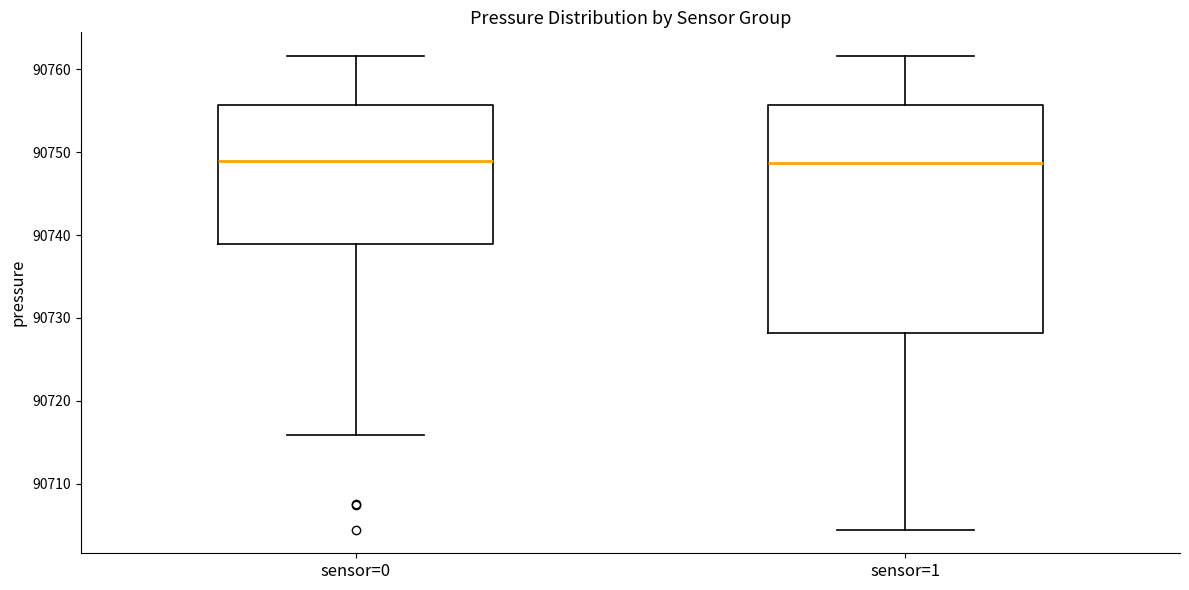

Where does the upper whisker of the box for sensor=0 end on the y-axis? The values are not printed on the chart, so give them approximately, as read against the axis.

90762